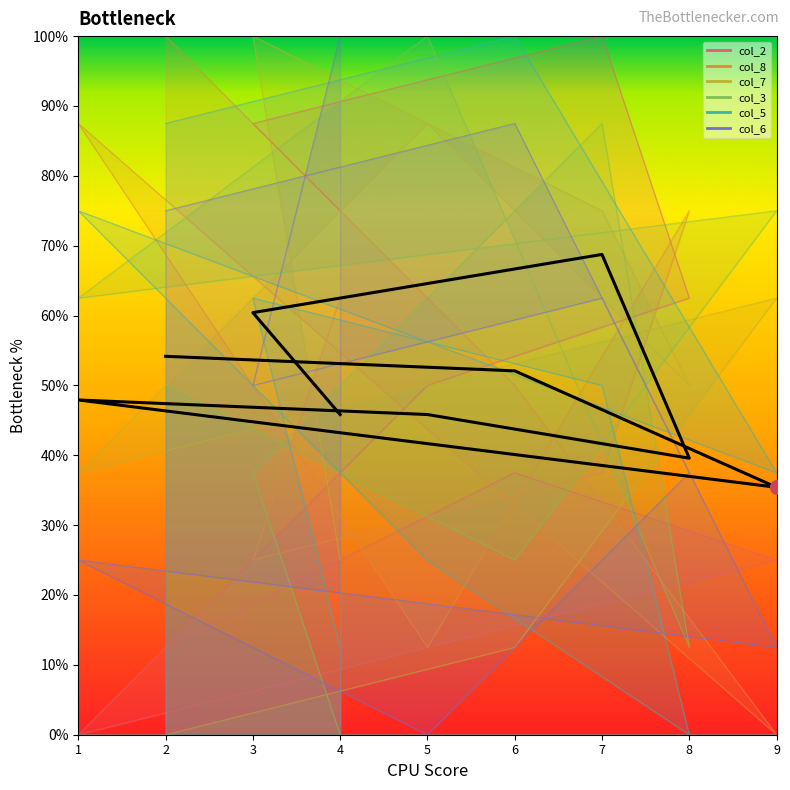

Is it true that col_8 equals 118.7 at 1?

False